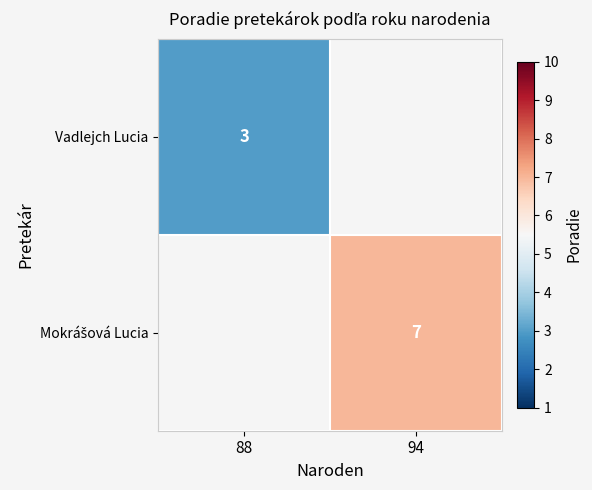

True or false: Vadlejch Lucia has a value of 5 at 88.

False